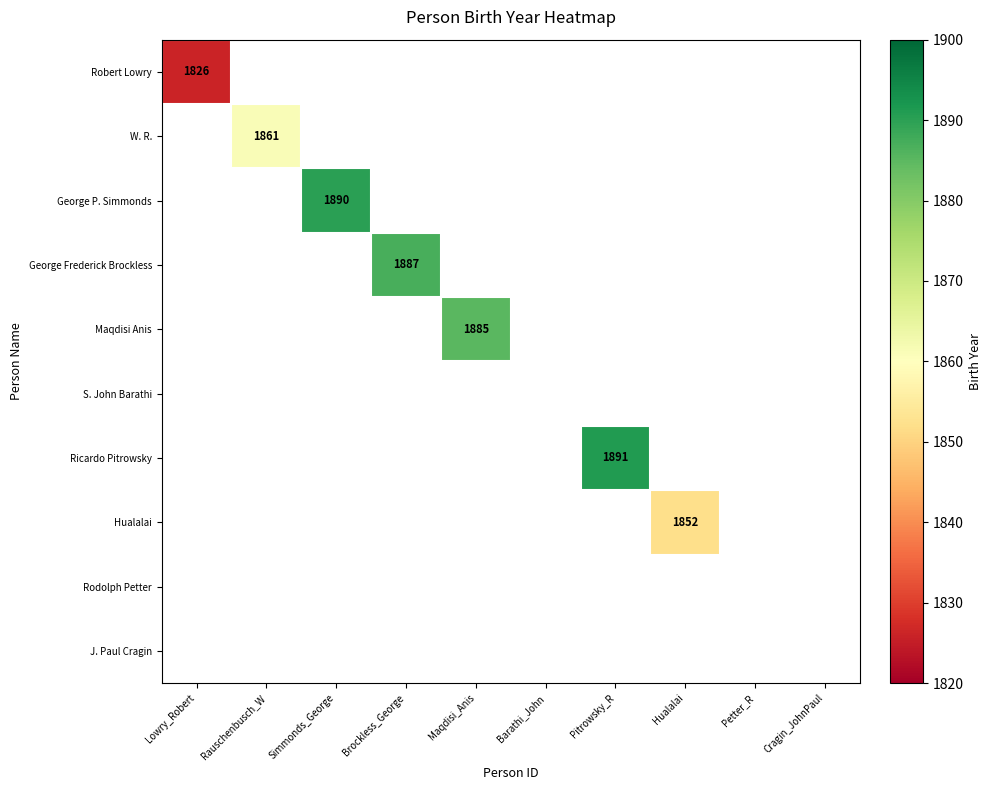

The W. R. series shows 1861 at Rauschenbusch_W. True or false?

True